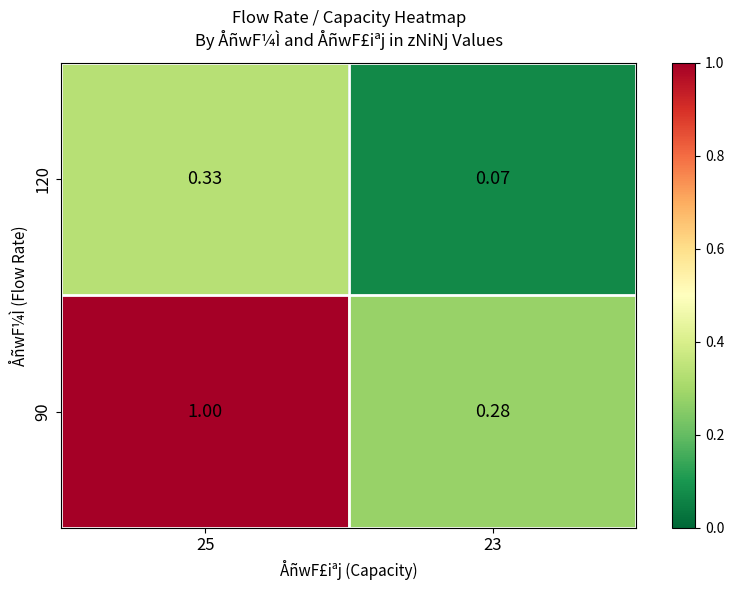

Is the value of 90 at 23 greater than the value of 120 at 23?

Yes